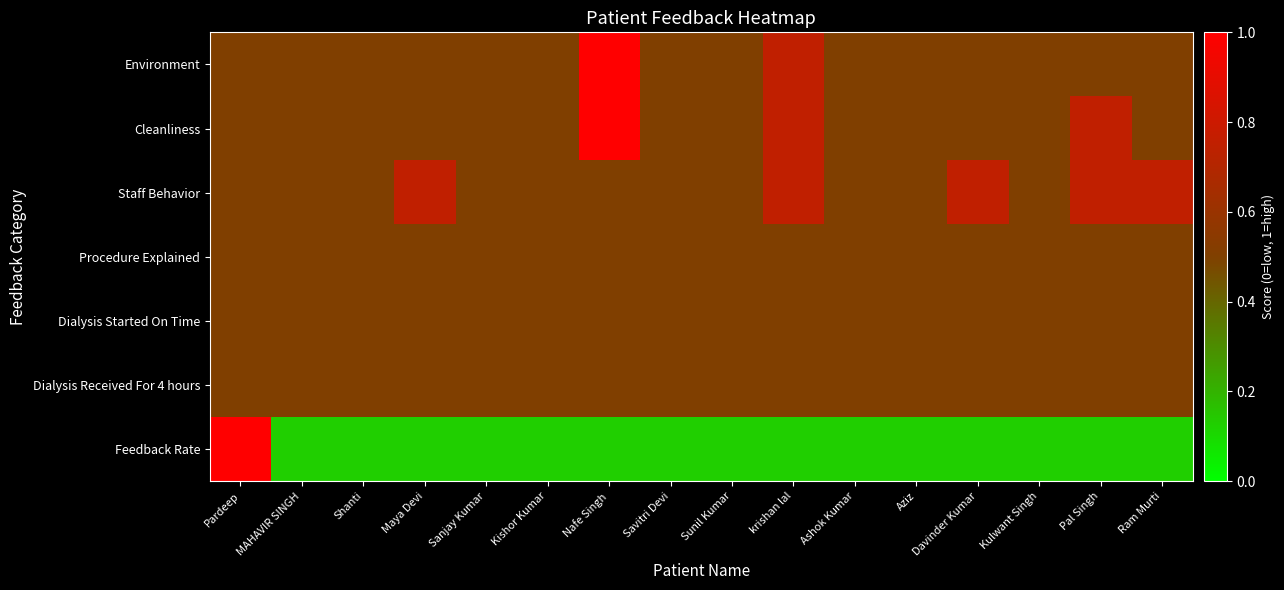

What is the maximum value shown in the chart?

1.0